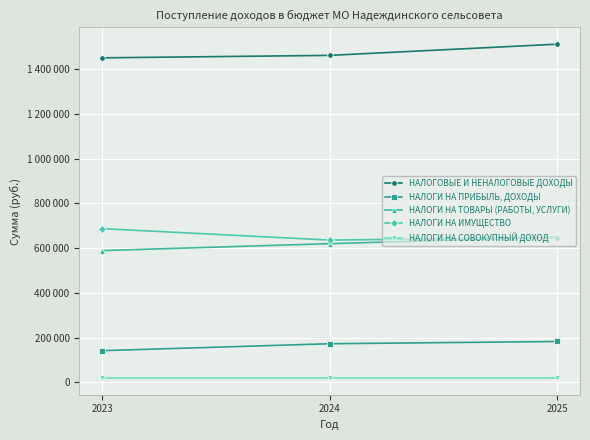

Which category has the highest value in the НАЛОГИ НА СОВОКУПНЫЙ ДОХОД series?

2023